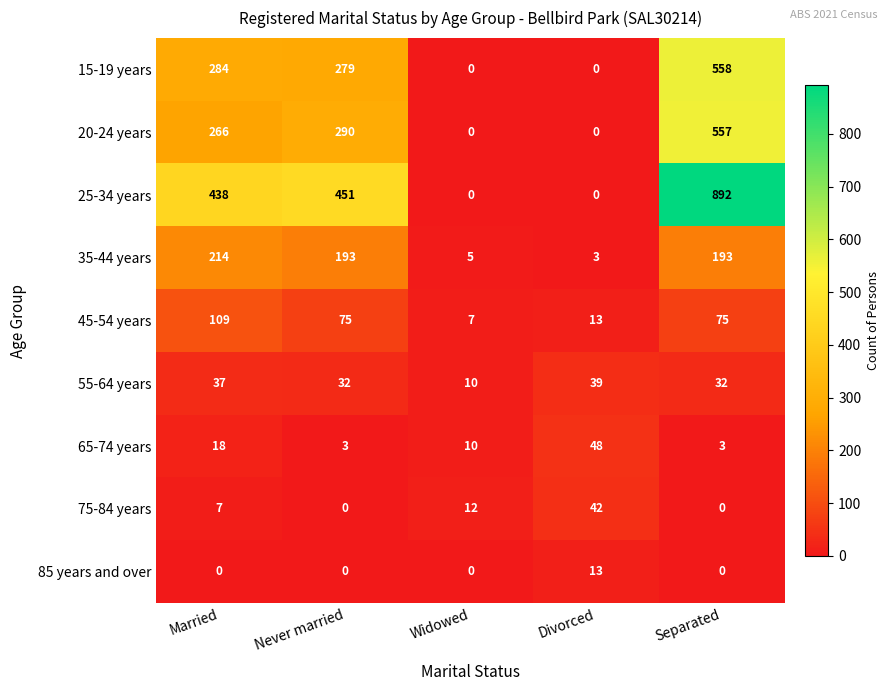

How many data points does each series have?

5